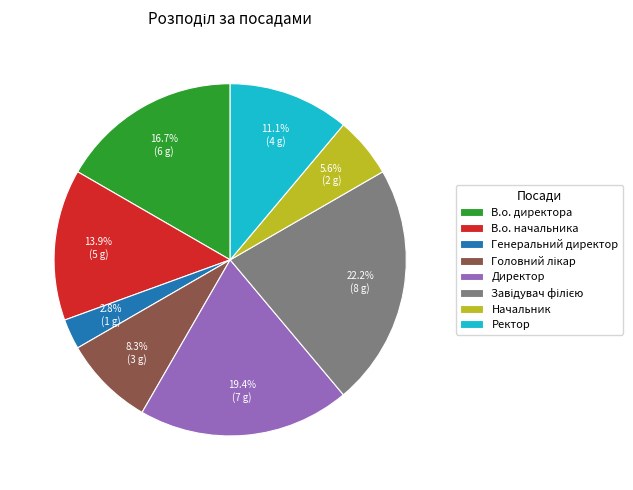

What portion of the pie excludes Генеральний директор?

97.2%